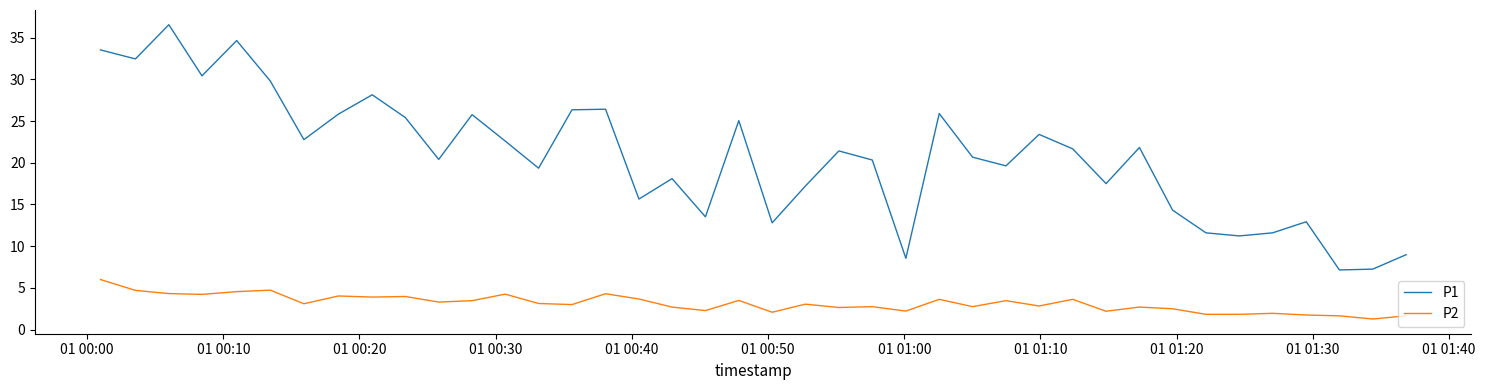

True or false: P2 and P1 cross at least once.

False